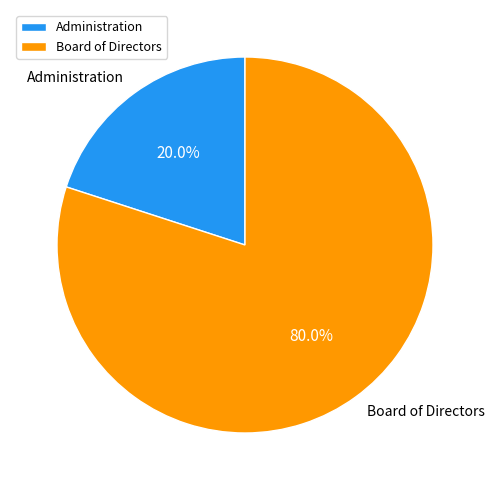

Count the number of slices in the pie.

2